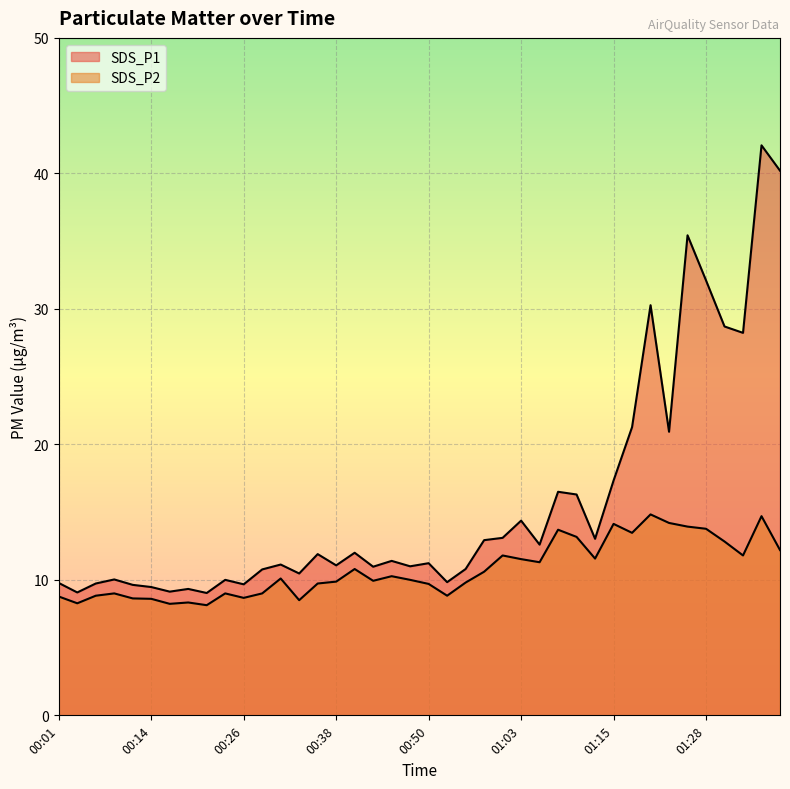

How many lines are shown in the chart?

2